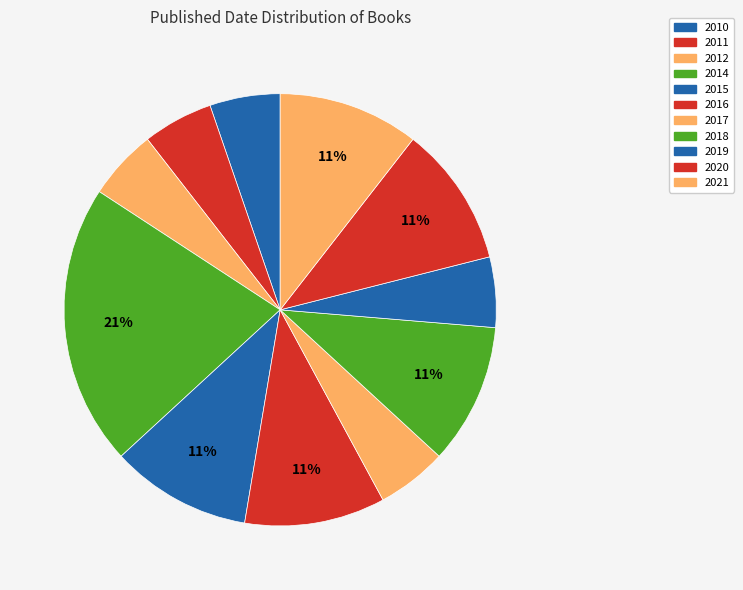

Does 2011 represent more than half of the total?

No